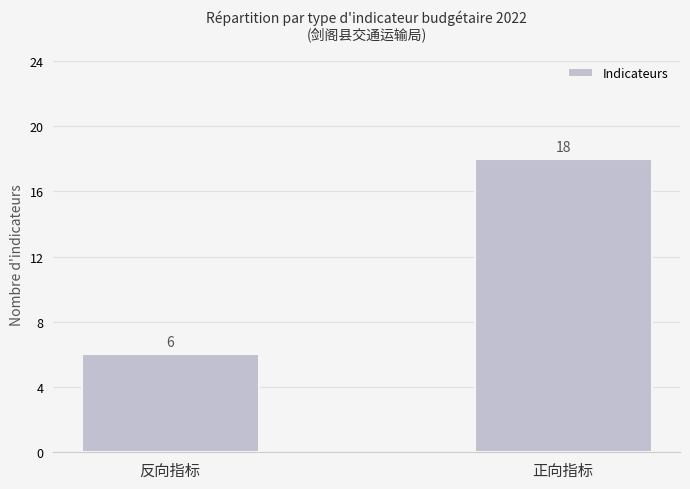

What is the change in value from 反向指标 to 正向指标?

+12